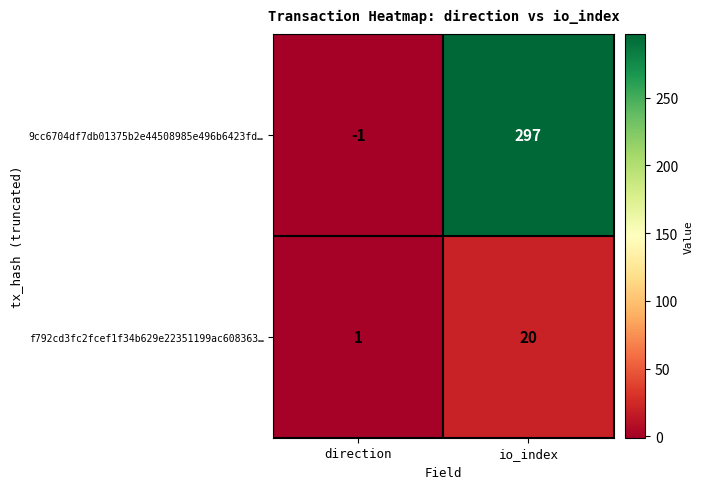

Between direction and io_index, which series saw the biggest shift?

9cc6704df7db01375b2e44508985e496b6423fd…